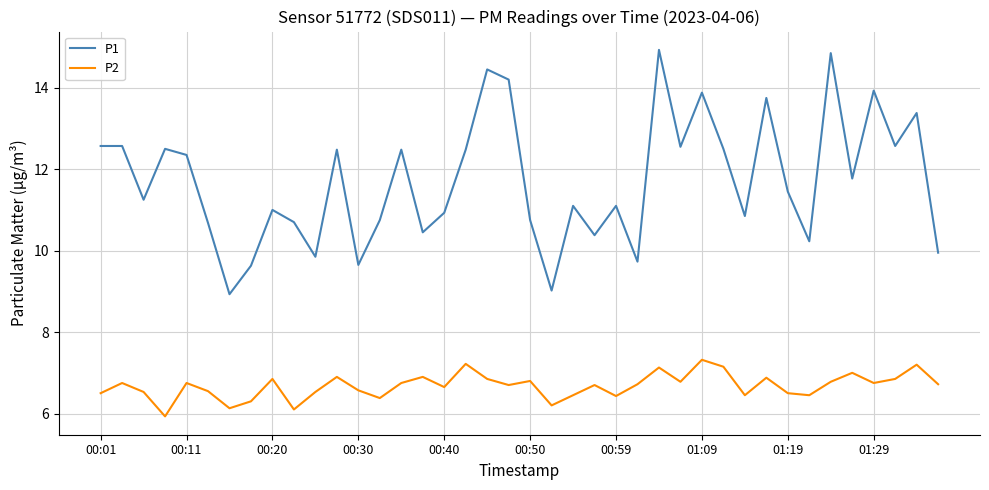

Which series has the widest spread of values?

P1